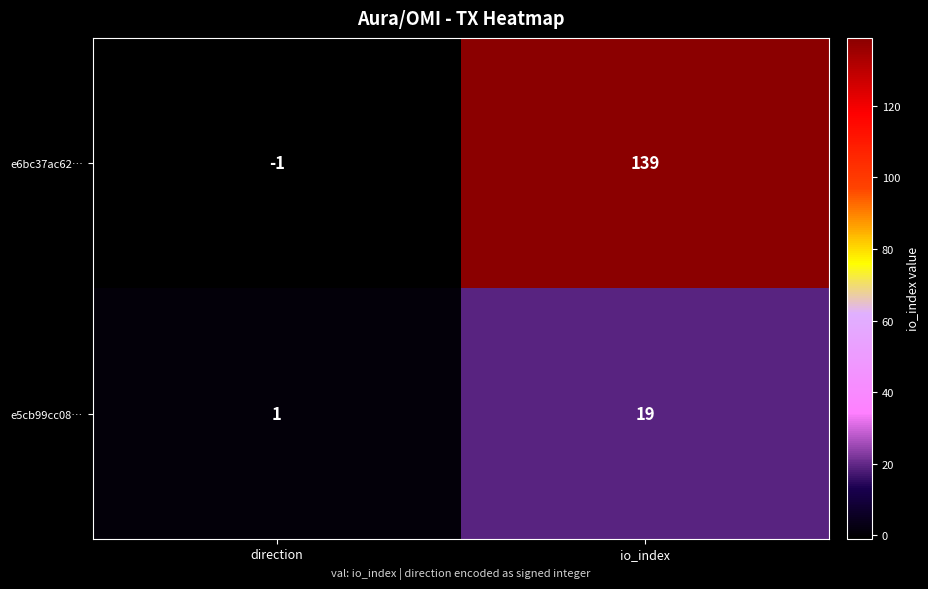

What is the minimum value shown in the chart?

-1